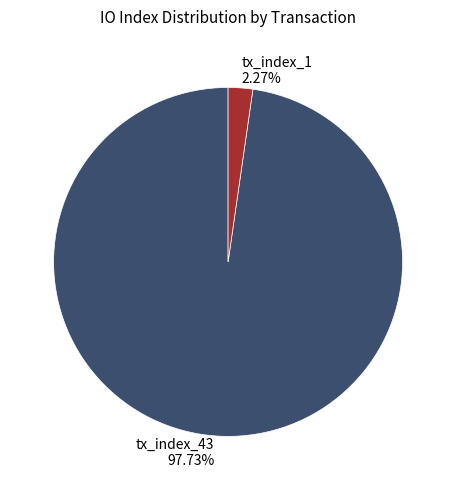

What percentage is the tx_index_1 slice, to the nearest percent?

2%